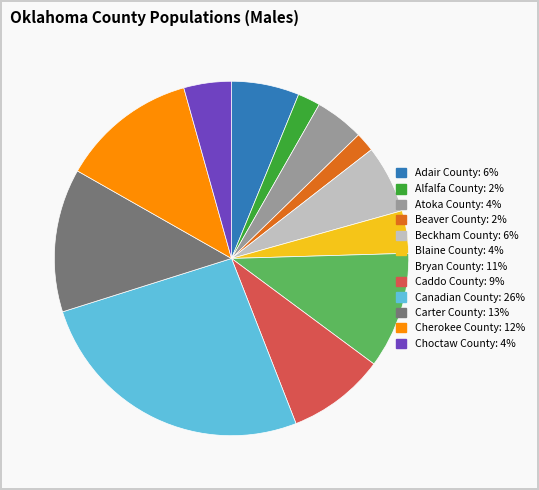

Approximately how many times larger is the value at Choctaw County compared to Caddo County?

0.5